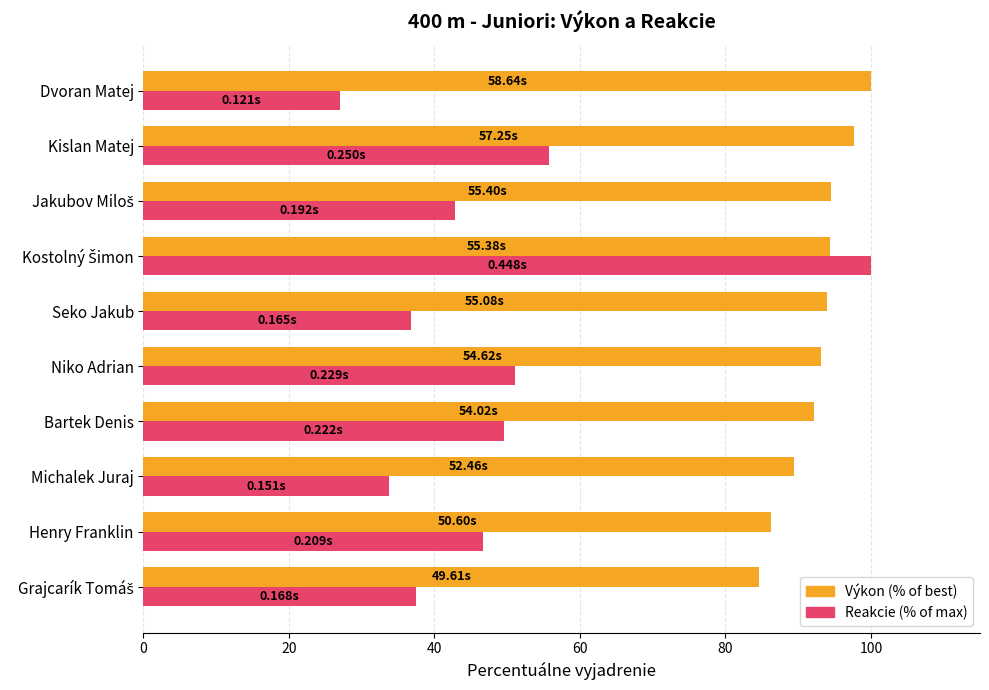

At which label is Reakcie (% of max) closest to 63?

Kislan Matej